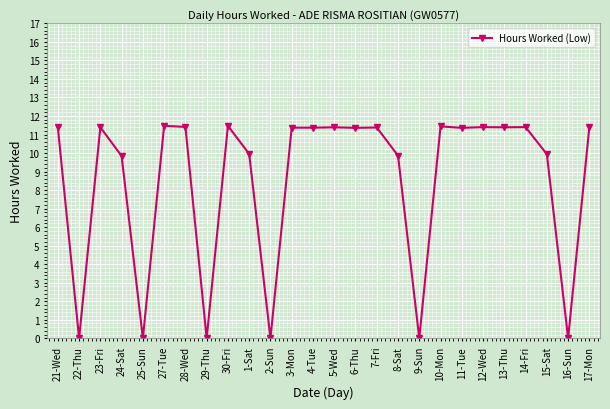

Which has a higher value, 2-Sun or 14-Fri?

14-Fri